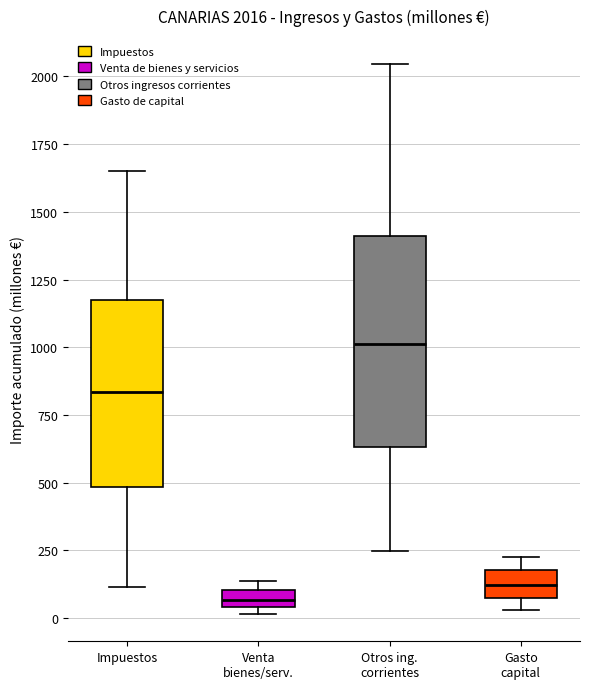

Which box is the tallest, from its lower edge to its upper edge?

Otros ing. corrientes